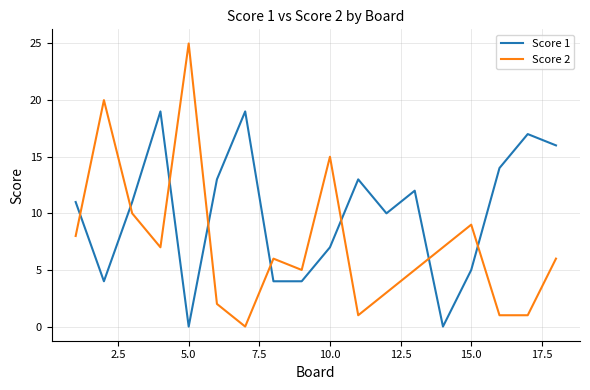

True or false: Score 1 and Score 2 cross at least once.

True